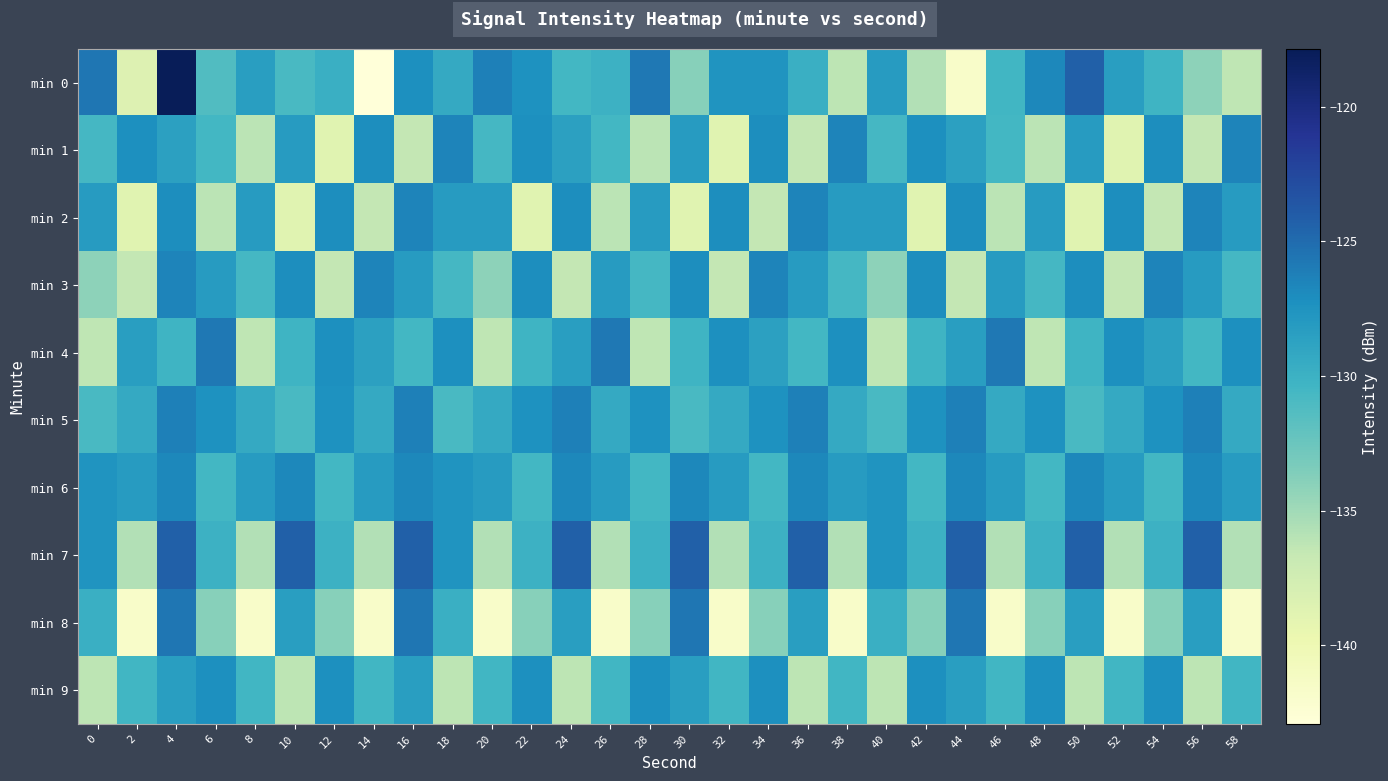

Rank the series at 22 from lowest to highest value.

min 2, min 8, min 6, min 4, min 7, min 0, min 5, min 1, min 9, min 3